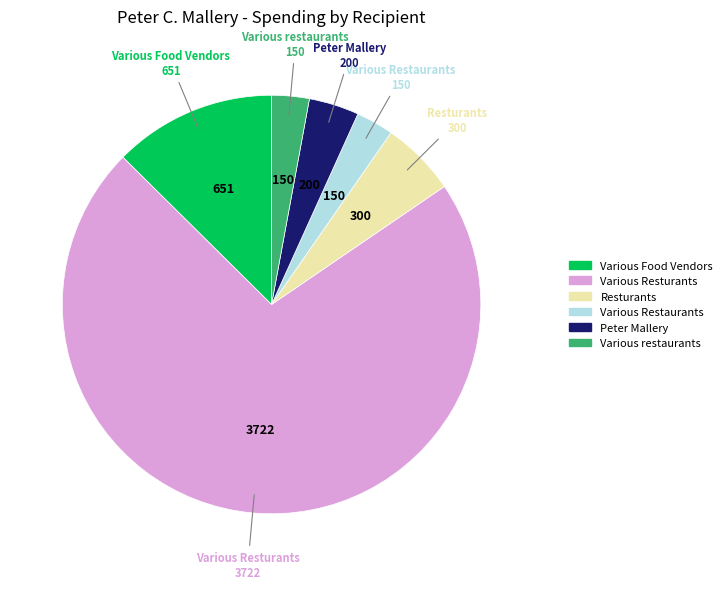

Combined, do Resturants and Various Resturants account for over 50%?

Yes